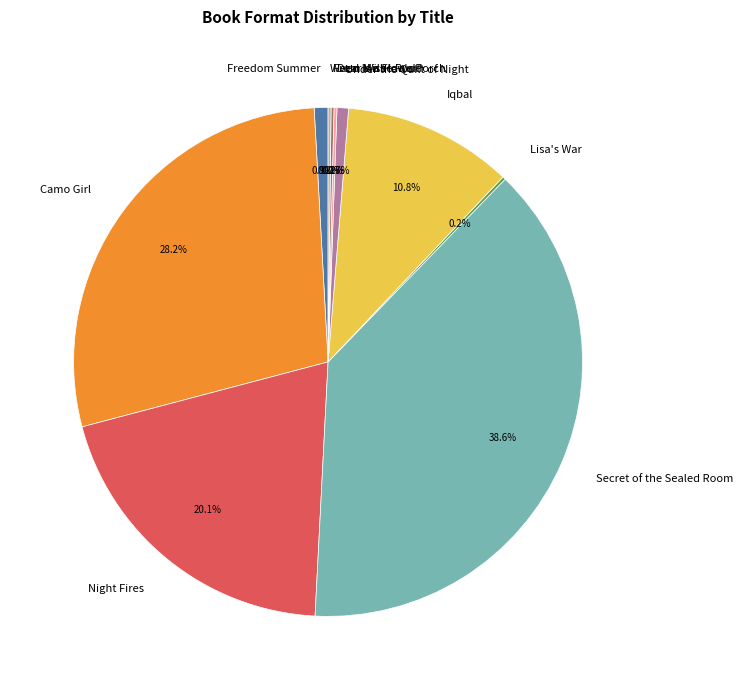

To the nearest percent, what is the difference between the largest and smallest slice percentages?

38%